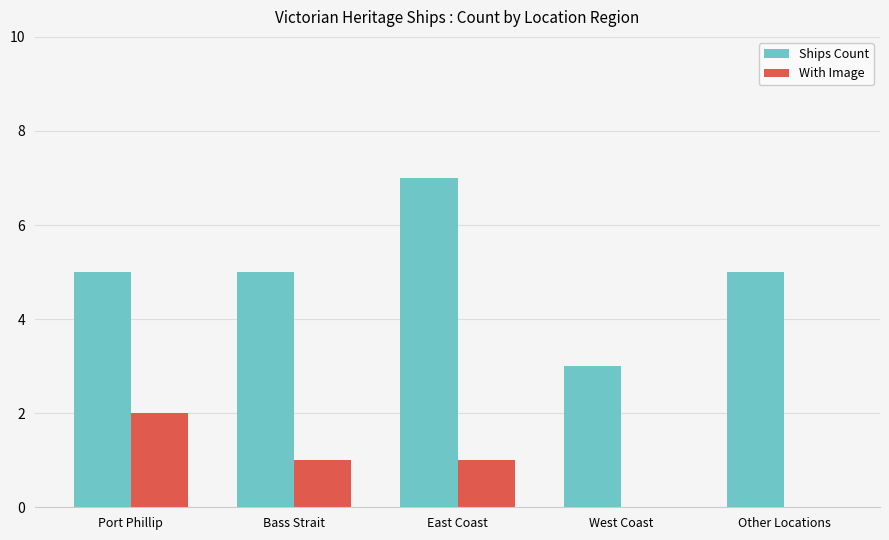

Are the bars horizontal?

No